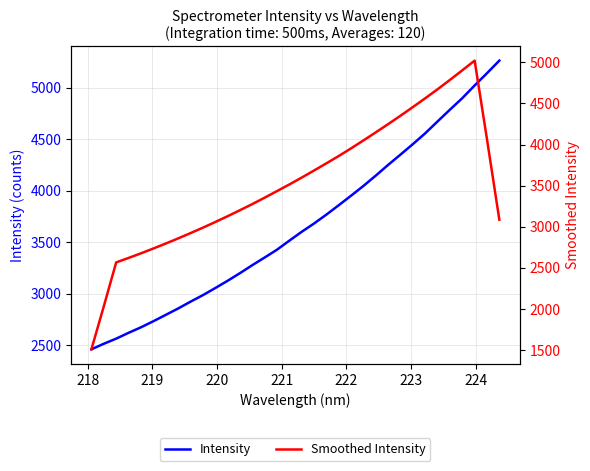

Rank the series by their maximum value, from highest to lowest.

Intensity, Smoothed Intensity